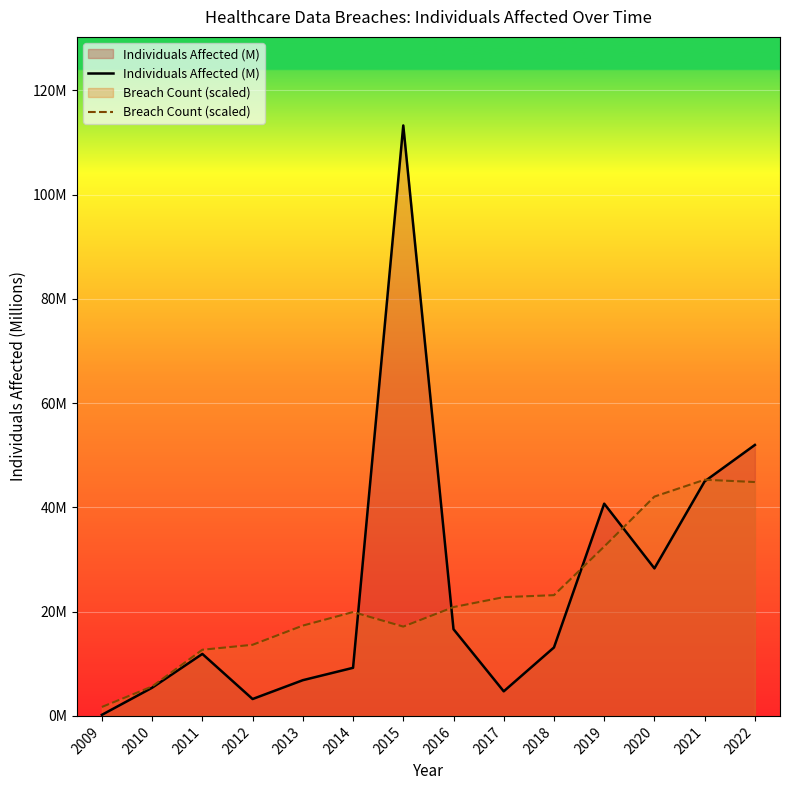

How many lines are shown in the chart?

2